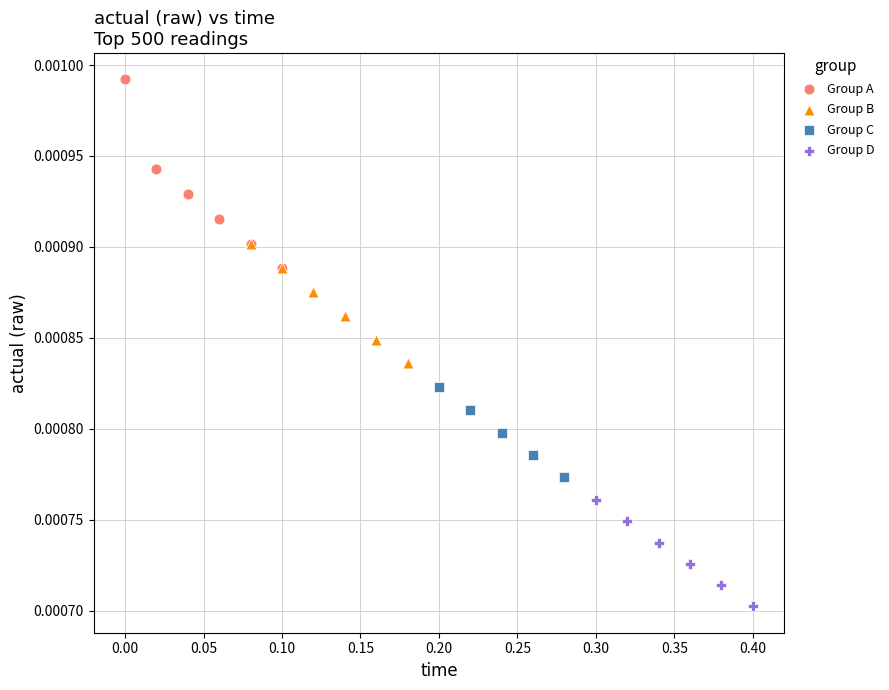

Which series has the widest spread of Y values?

Group A